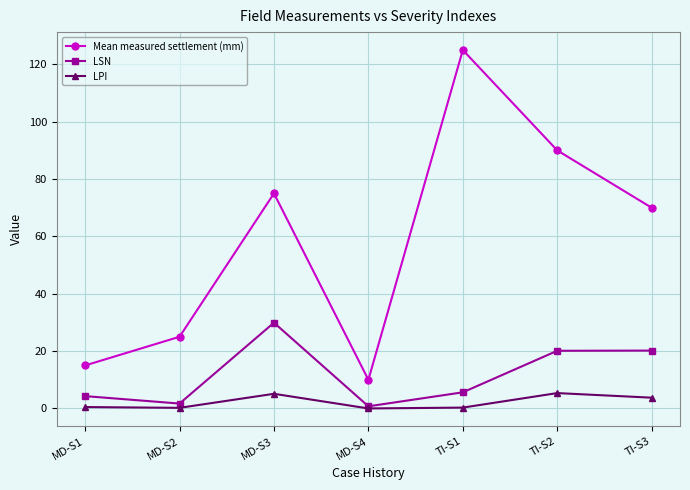

How many lines are shown in the chart?

3